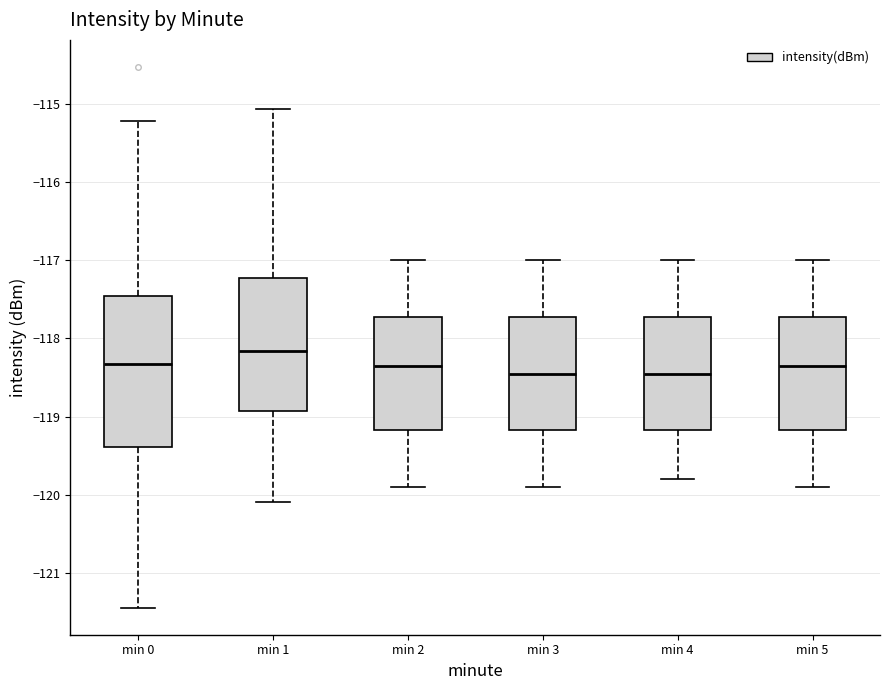

Reading left to right, transcribe this box plot: for each box, give where its median line is, the range the box spans, and where its two whiskers end, as read against the y-axis. The values are not printed on the chart, so give them approximately, as read against the axis.

min 0: median -118.3, box -119.4 to -117.5, whiskers -121.4 to -115.2
min 1: median -118.2, box -118.9 to -117.2, whiskers -120.1 to -115.1
min 2: median -118.3, box -119.2 to -117.7, whiskers -119.9 to -117.0
min 3: median -118.4, box -119.2 to -117.7, whiskers -119.9 to -117.0
min 4: median -118.4, box -119.2 to -117.7, whiskers -119.8 to -117.0
min 5: median -118.3, box -119.2 to -117.7, whiskers -119.9 to -117.0